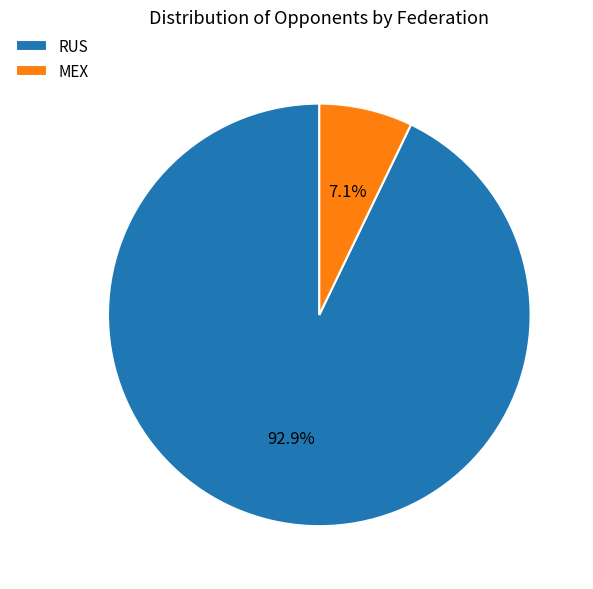

Rank the categories by value from lowest to highest.

MEX, RUS